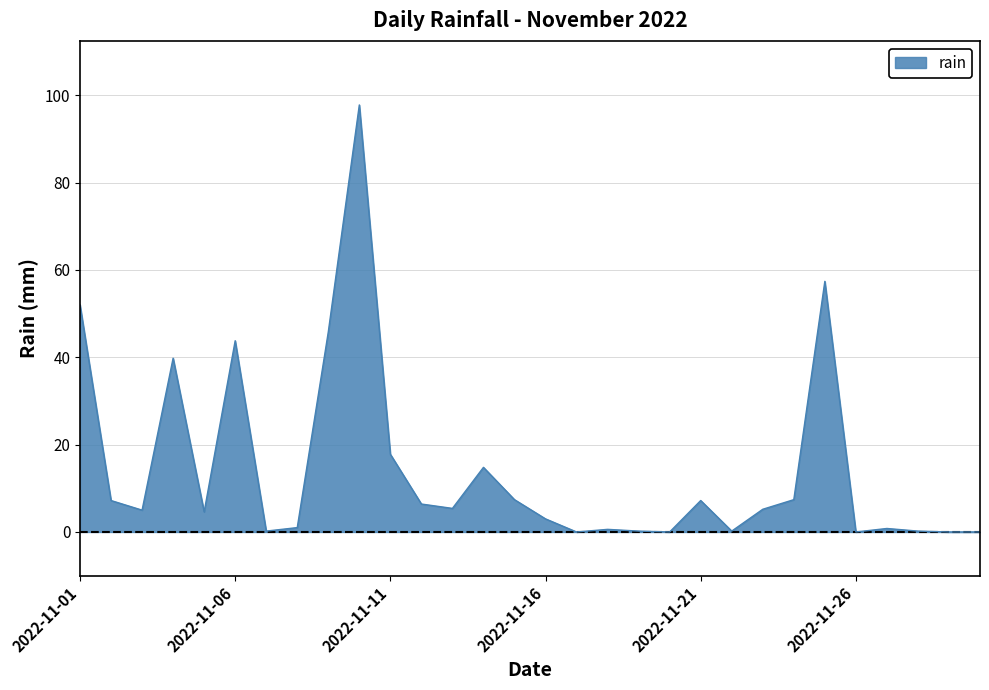

True or false: the data has more than 0 interior local peaks.

True